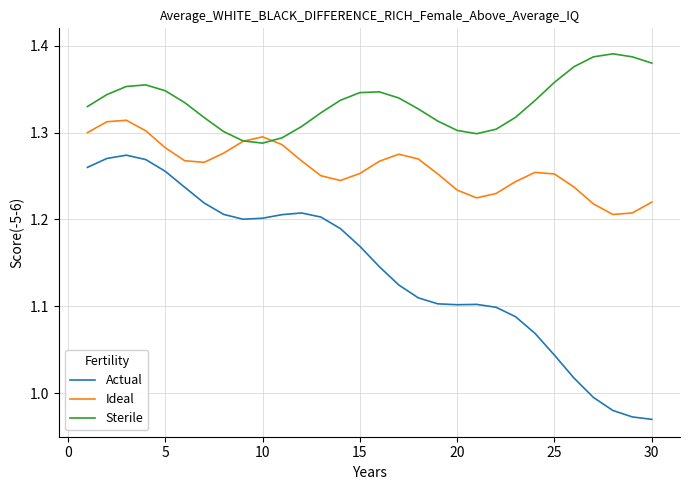

Which series has the widest spread of values?

Actual